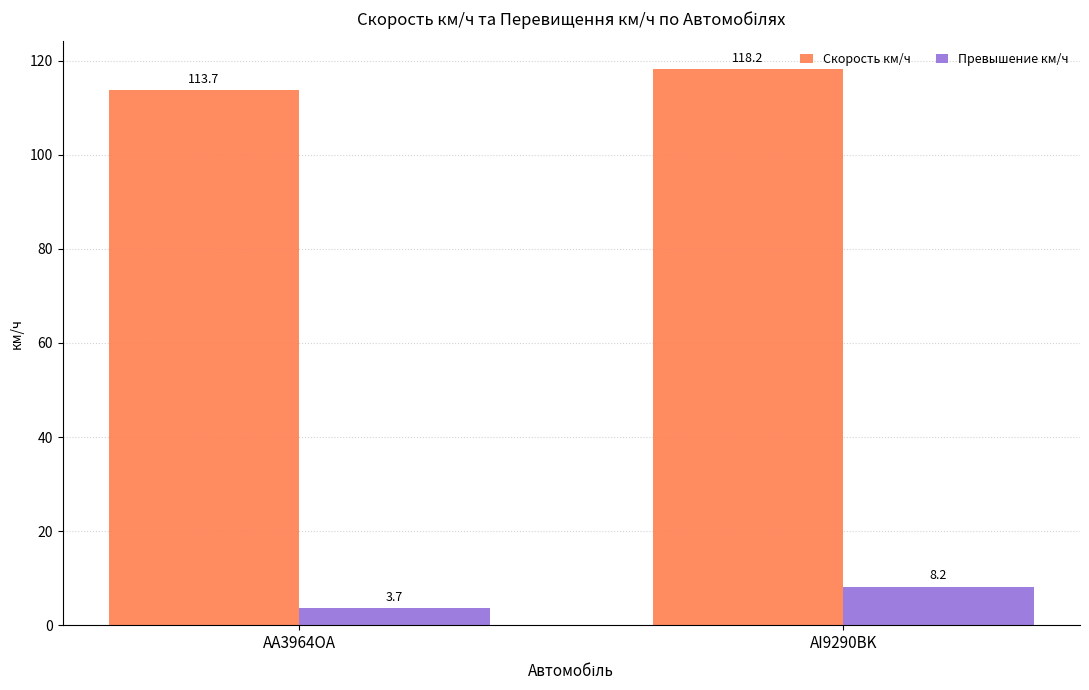

Reading right to left, list all the values displayed in this chart.

Скорость км/ч: AI9290BK=118.2	AA3964OA=113.7
Превышение км/ч: AI9290BK=8.2	AA3964OA=3.7